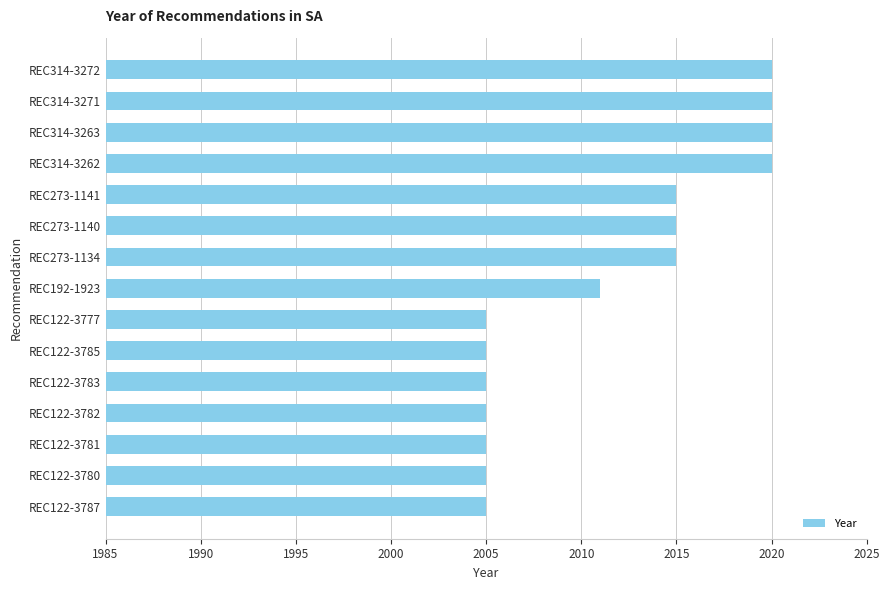

What is the difference between the values at REC273-1141 and REC122-3781?

10